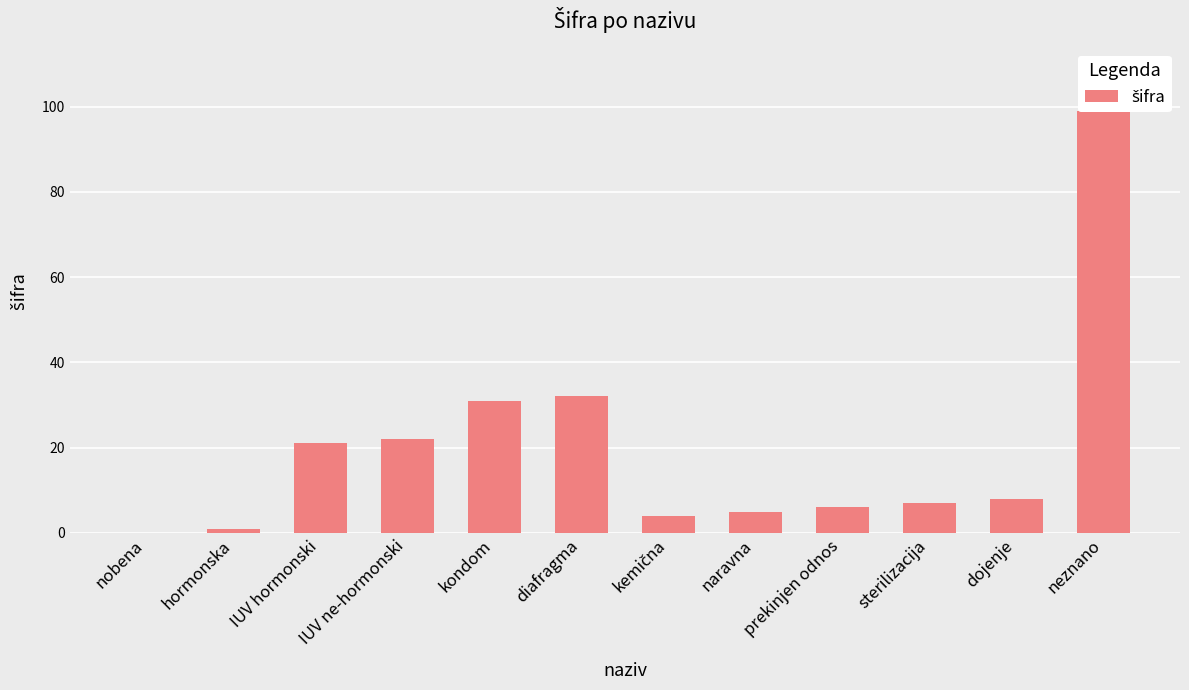

What is the value of the 9th bar from the left?

6